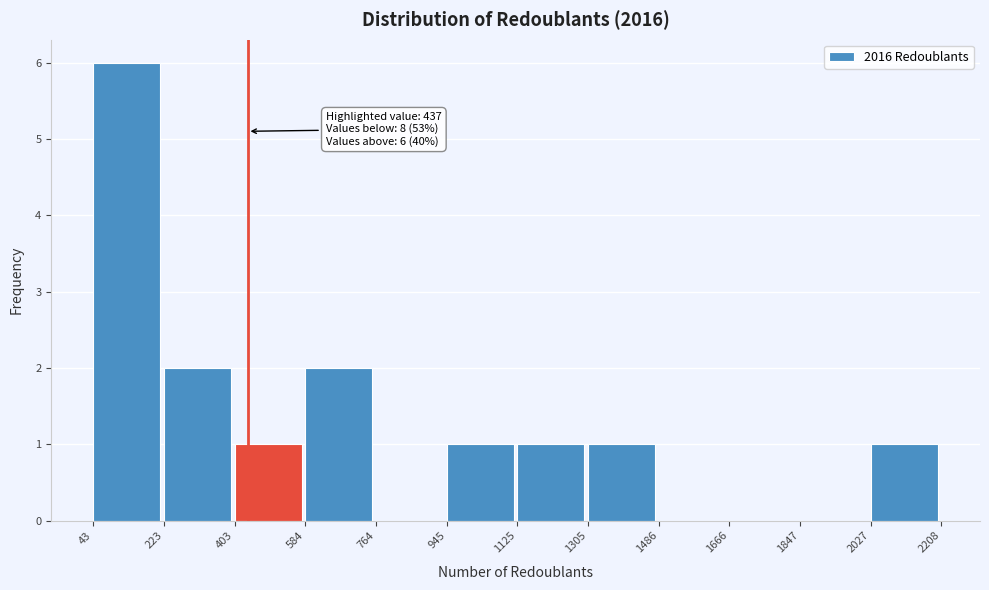

Over which range of the x-axis is the bar tallest?

43 to 223